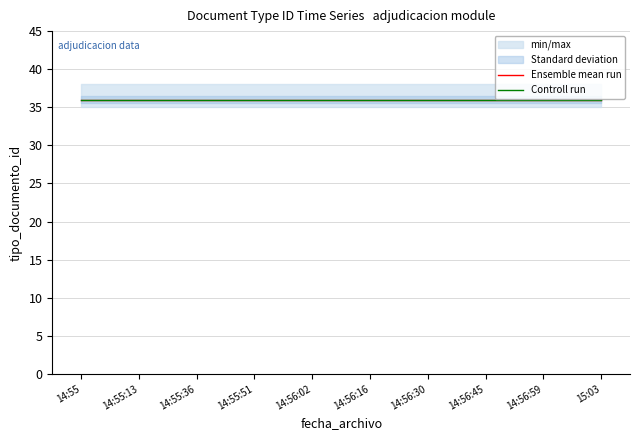

At which label is min/max closest to 35?

2020-11-23 14:55:00